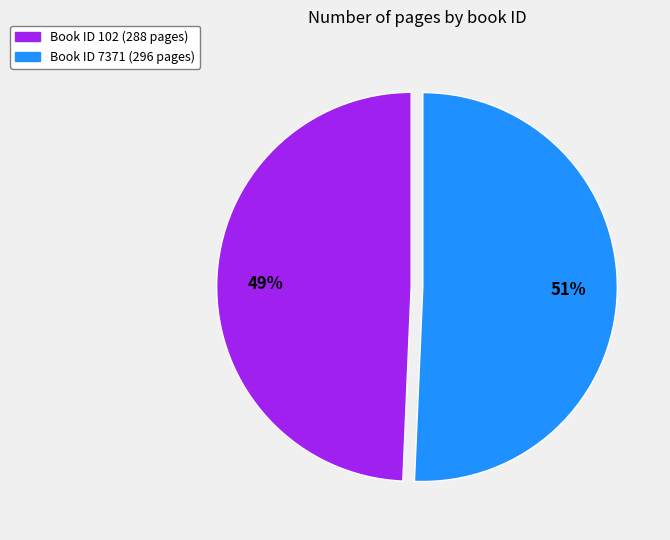

To the nearest percent, what is the average slice percentage?

50%